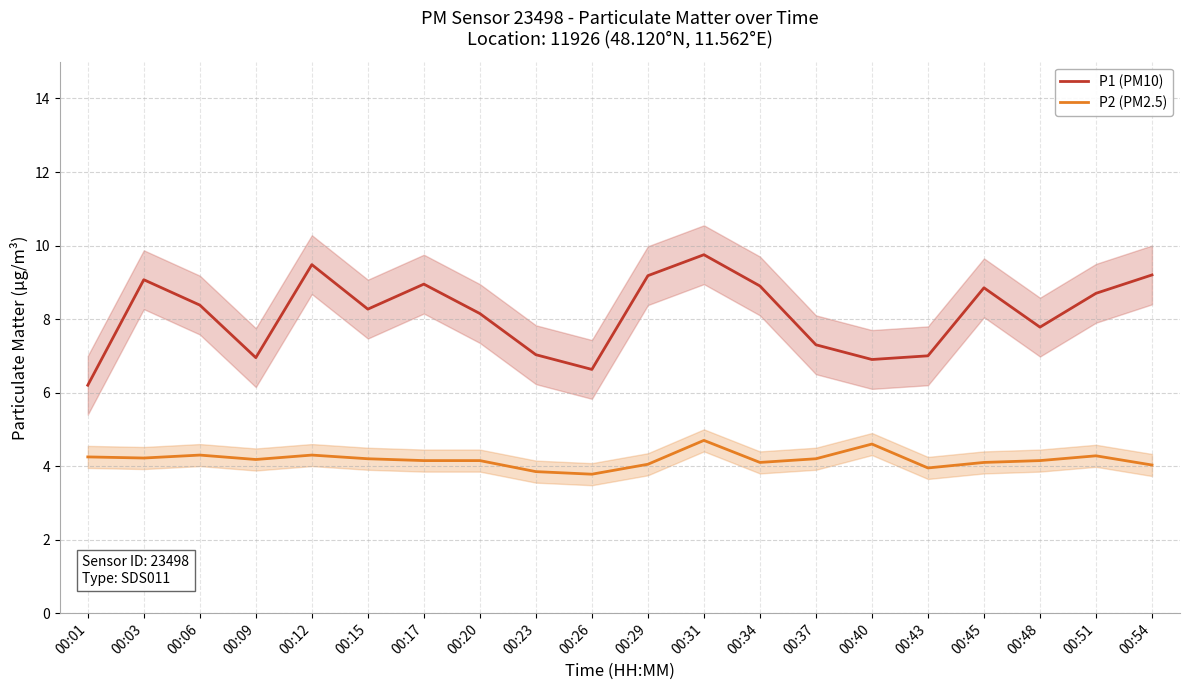

How many interior local valleys does the P2 (PM2.5) series have?

5